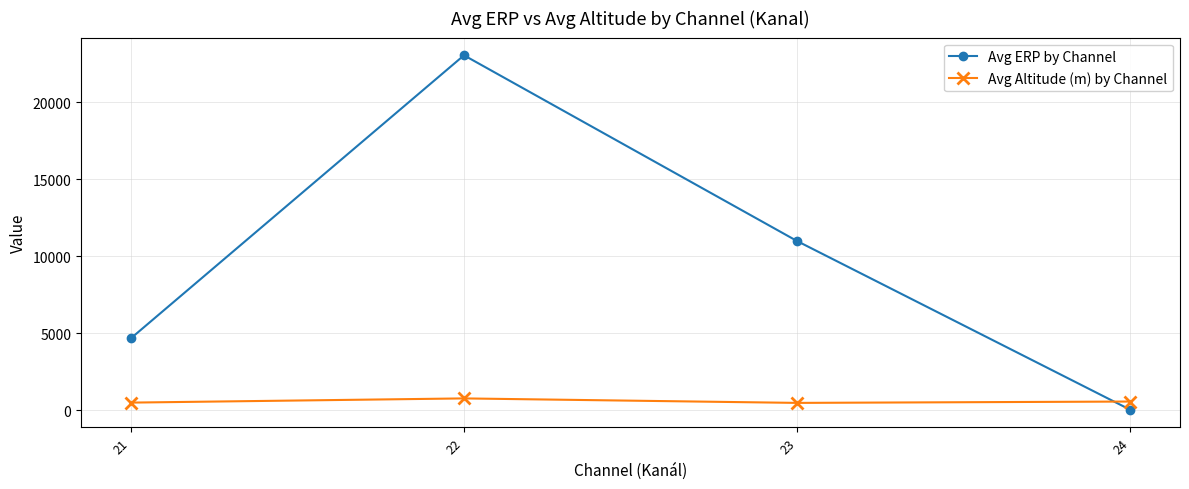

The value of Avg ERP by Channel at 22 is 23063.8. True or false?

True